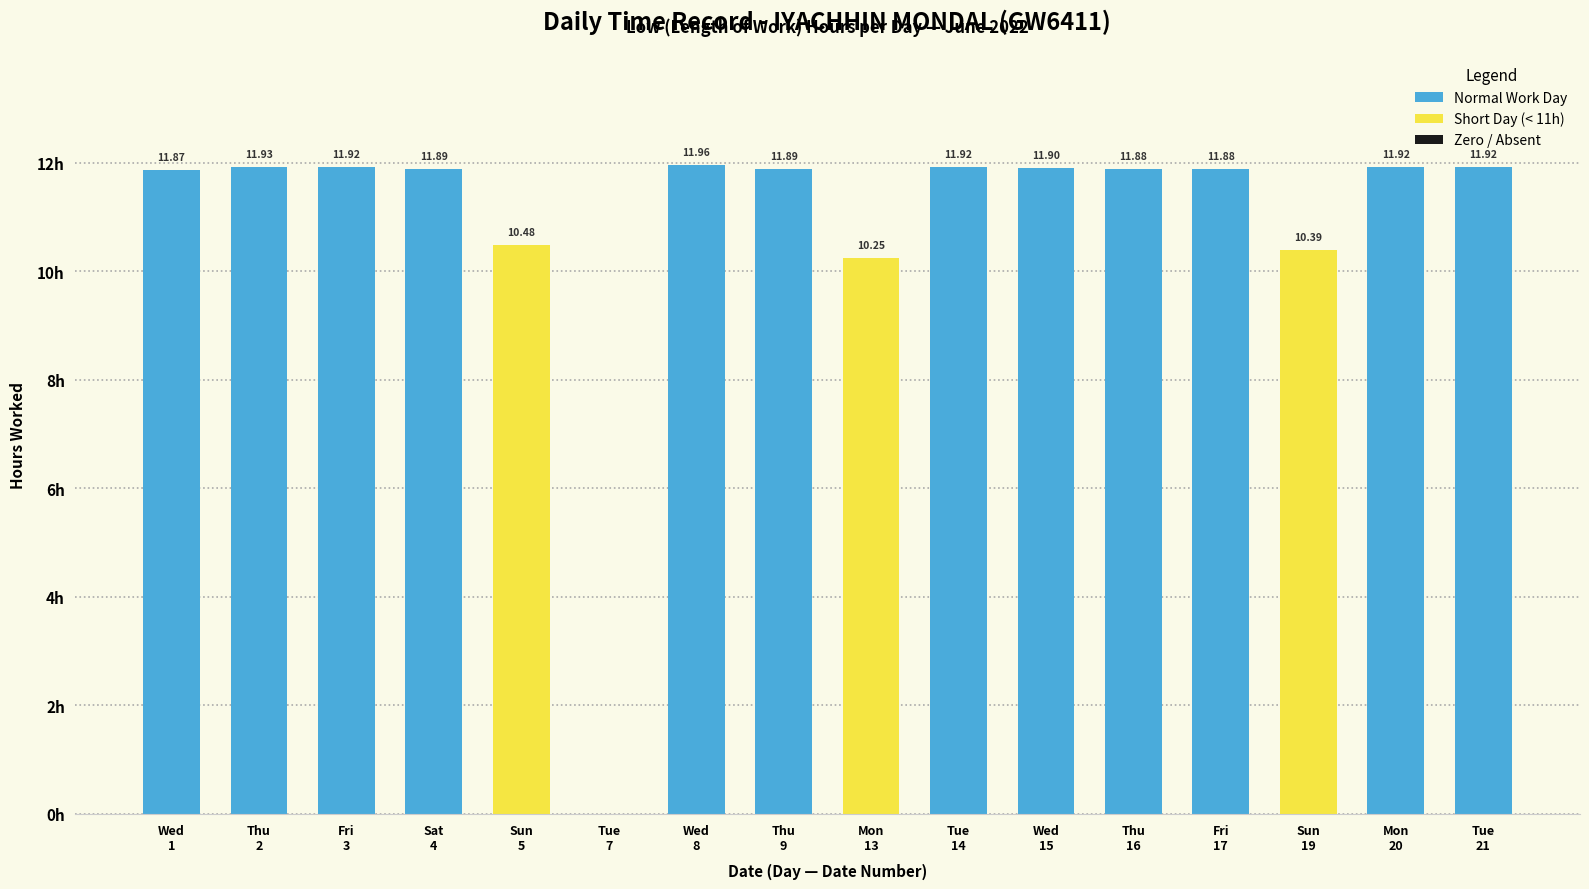

Rank the categories by value from highest to lowest.

8, 2, 3, 14, 20, 21, 15, 4, 9, 16, 17, 1, 5, 19, 13, 7